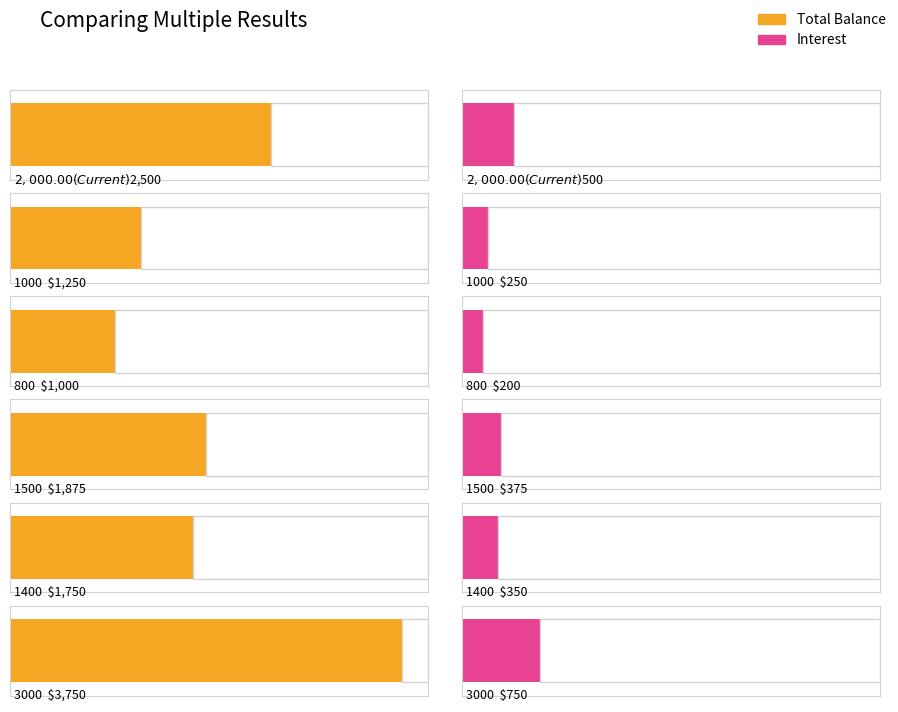

Which category has the highest value across all series?

3000